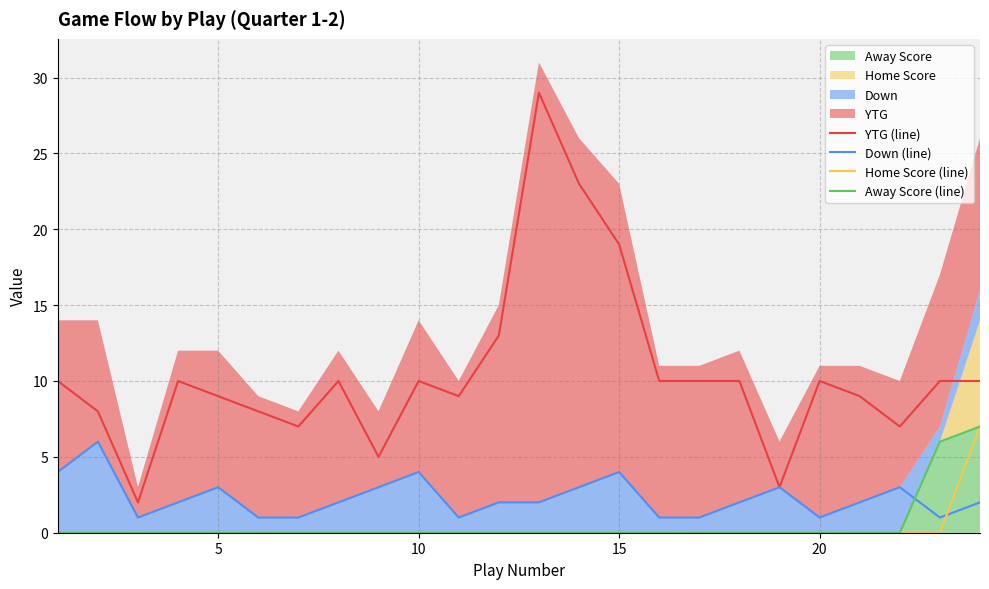

True or false: YTG (line) has a value of 15 at 20.

False